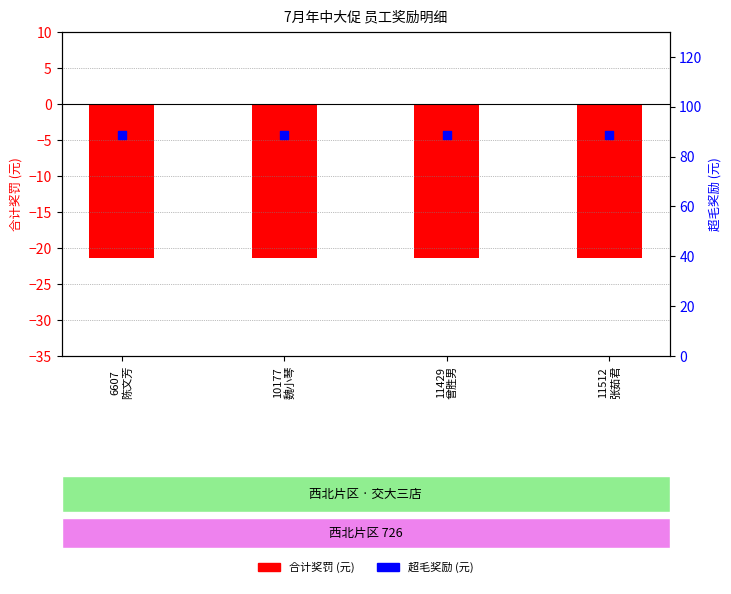

At which category is the sum across all series the highest?

6607
陈文芳